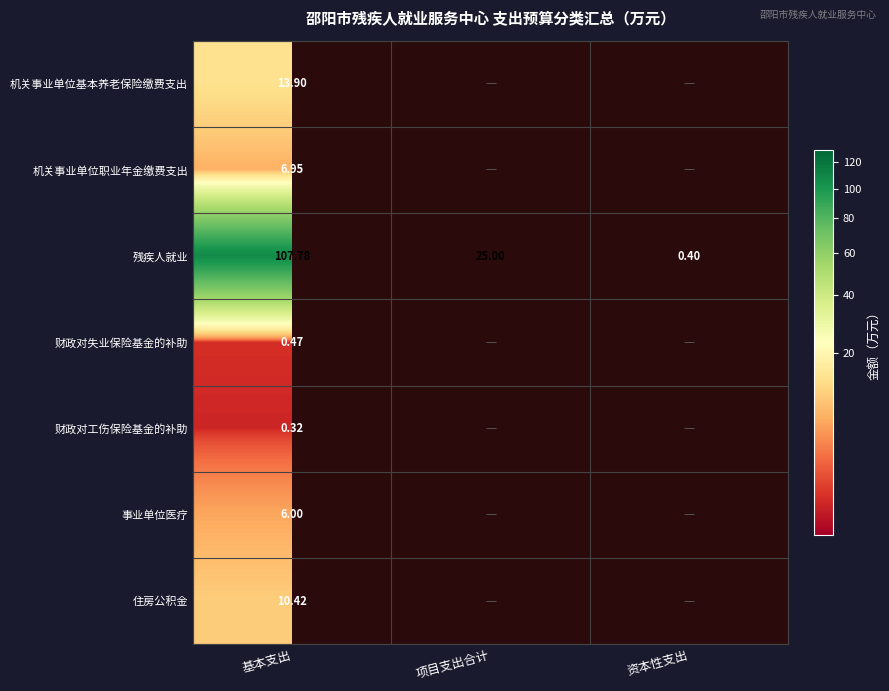

Where does the 残疾人就业 series first go above 25?

基本支出